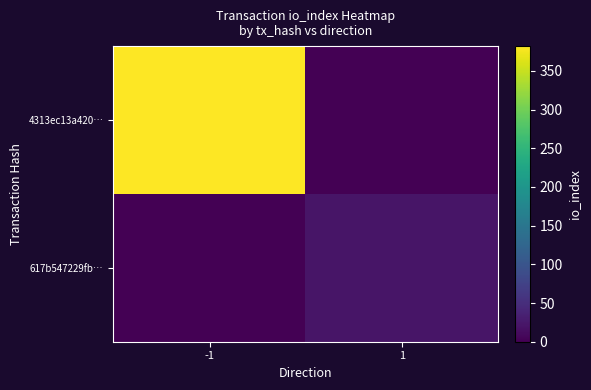

Between -1 and 1, which series saw the biggest shift?

4313ec13a420…